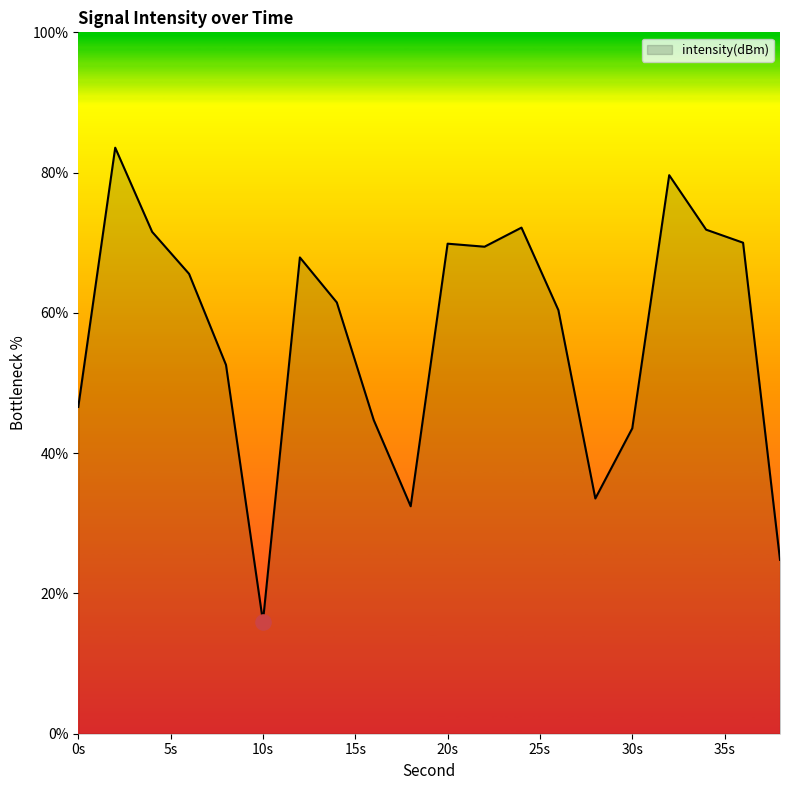

What is the minimum value shown in the chart?

16.0